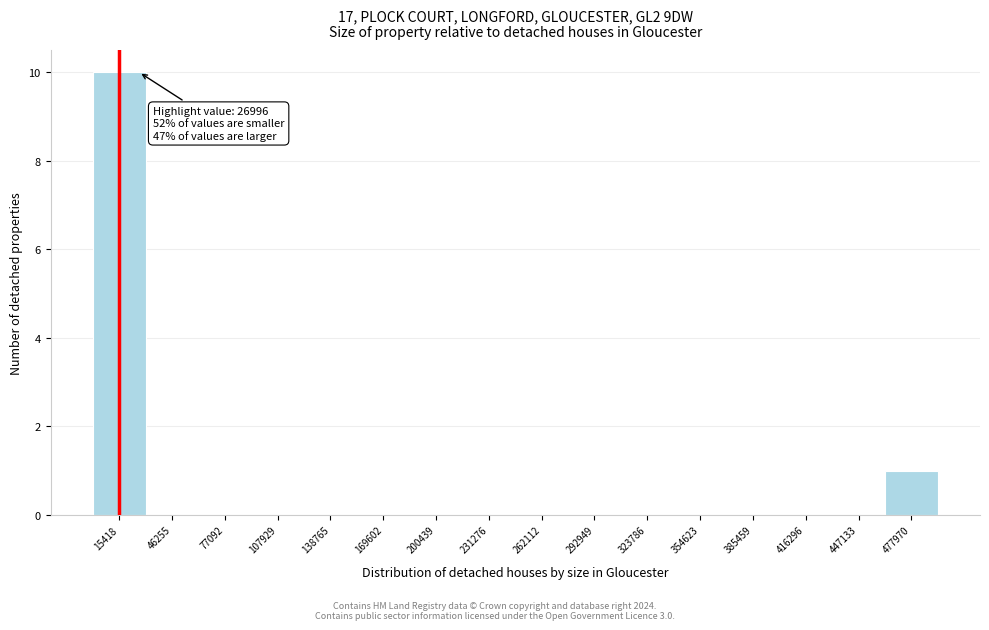

Which range on the x-axis has the tallest bar?

0 to 30000